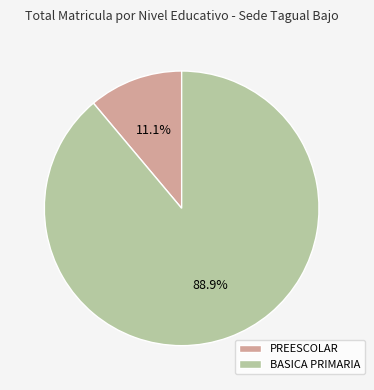

Rank the categories by value from highest to lowest.

BASICA PRIMARIA, PREESCOLAR